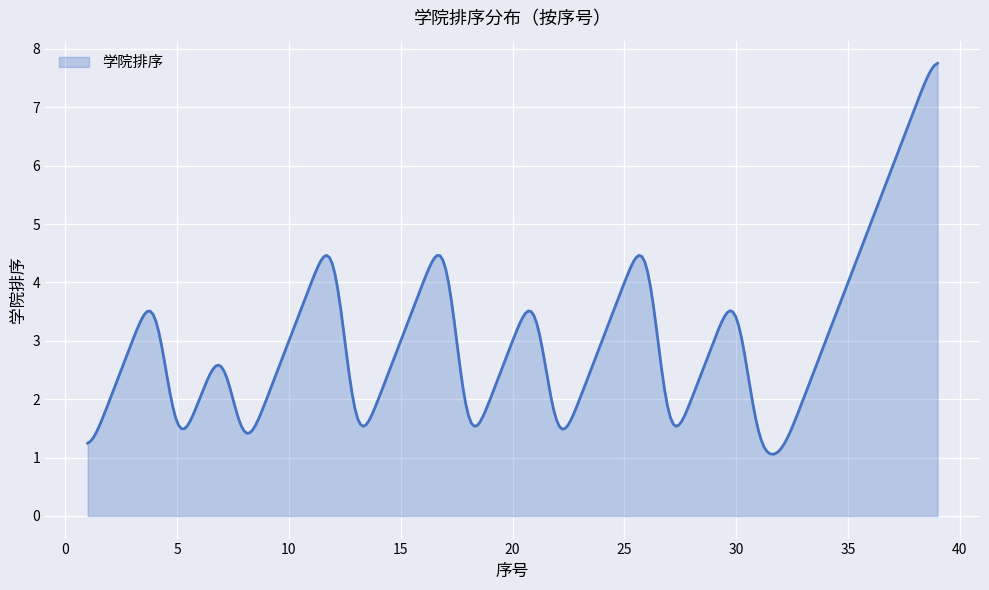

What is the smallest value displayed?

1.1